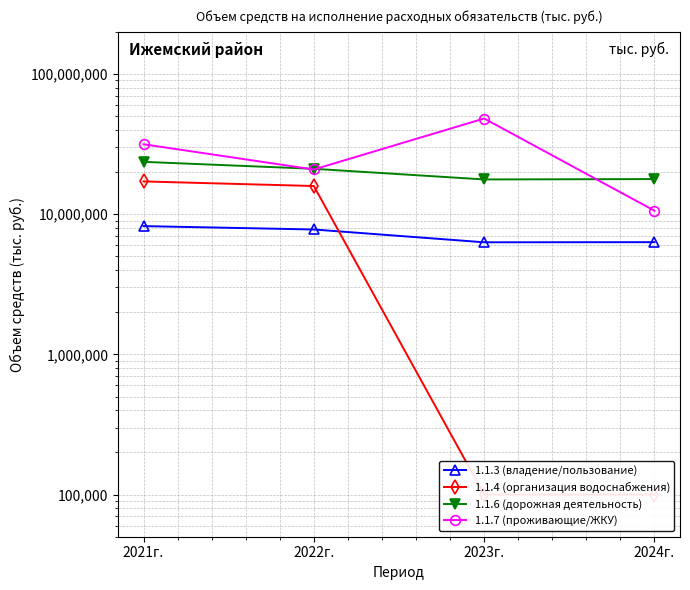

Reading left to right, extract all data points from this chart.

1.1.3 (владение/пользование): 2021г.=8219640.0	2022г.=7775505.7	2023г.=6300540.2	2024г.=6313540.0
1.1.4 (организация водоснабжения): 2021г.=17123900.0	2022г.=15878031.2	2023г.=100000.0	2024г.=100000.0
1.1.6 (дорожная деятельность): 2021г.=23621155.5	2022г.=21068483.3	2023г.=17690720.0	2024г.=17798820.0
1.1.7 (проживающие/ЖКУ): 2021г.=31530762.2	2022г.=20834246.2	2023г.=48136500.0	2024г.=10585500.0